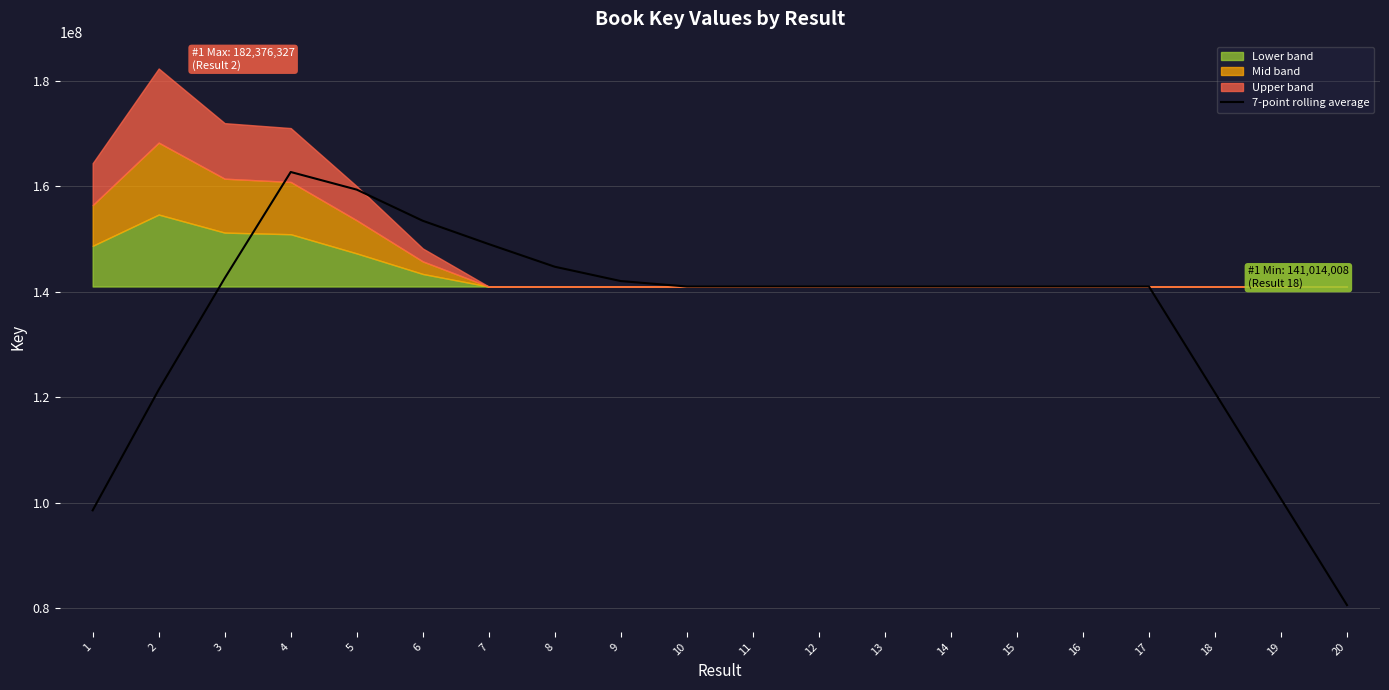

What is the average value?

135218243.4